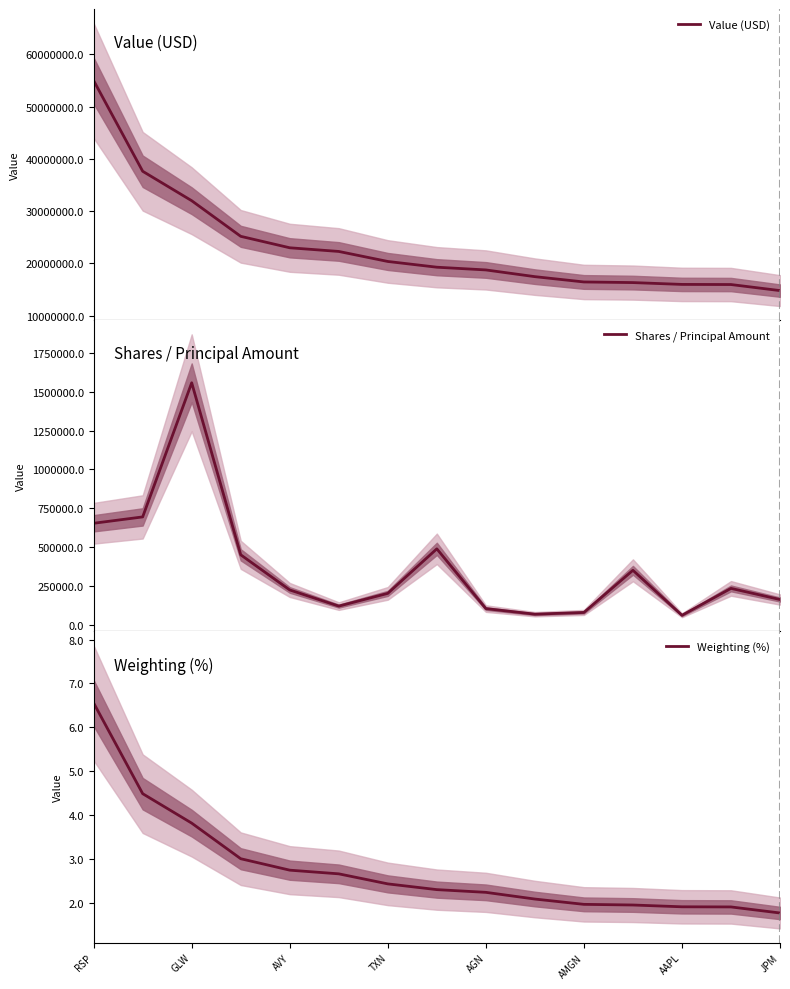

What are all the series names shown in the legend?

Value (USD), Shares / Principal Amount, Weighting (%)